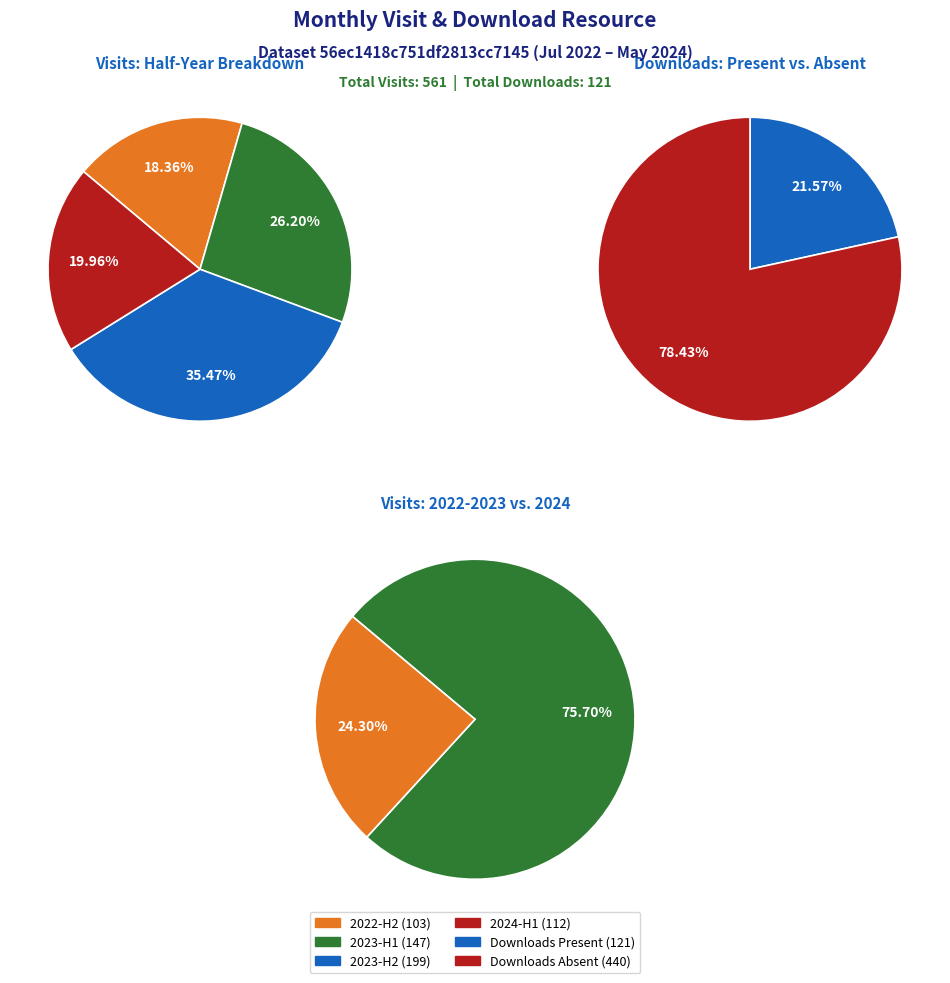

Between 3 and 1, which is larger?

3